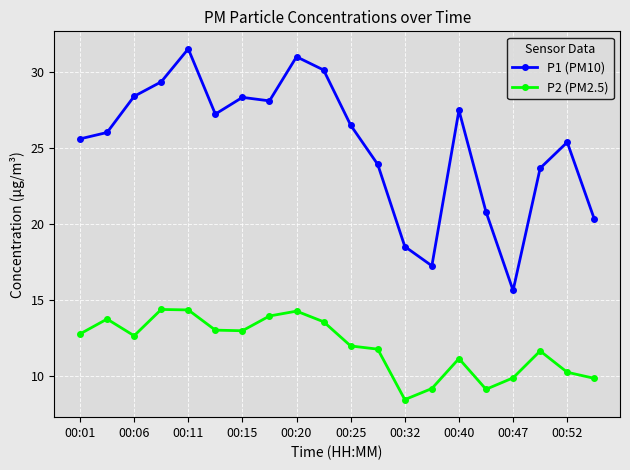

True or false: P1 (PM10) and P2 (PM2.5) cross at least once.

False